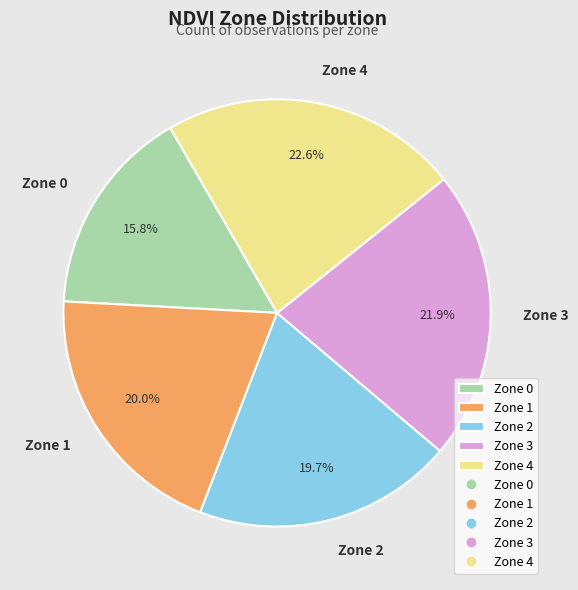

To the nearest percent, what is the combined percentage of Zone 0 and Zone 1?

36%